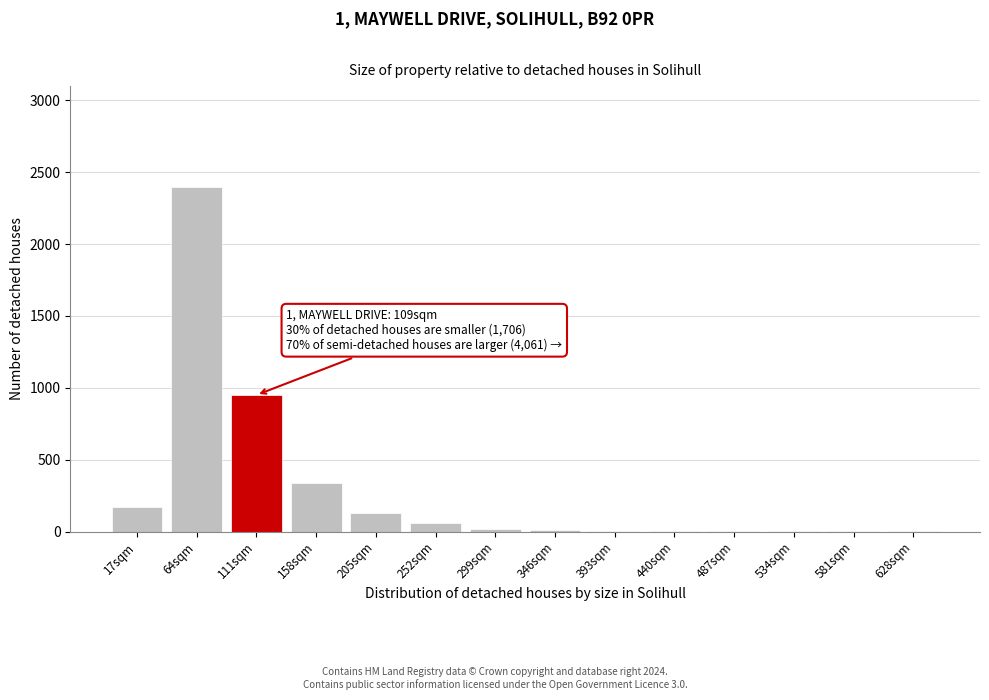

True or false: the data shows 5 at 393sqm.

True